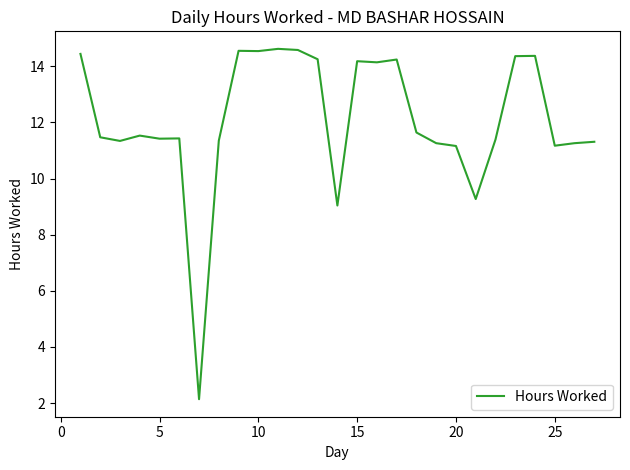

What is the smallest value displayed?

2.1